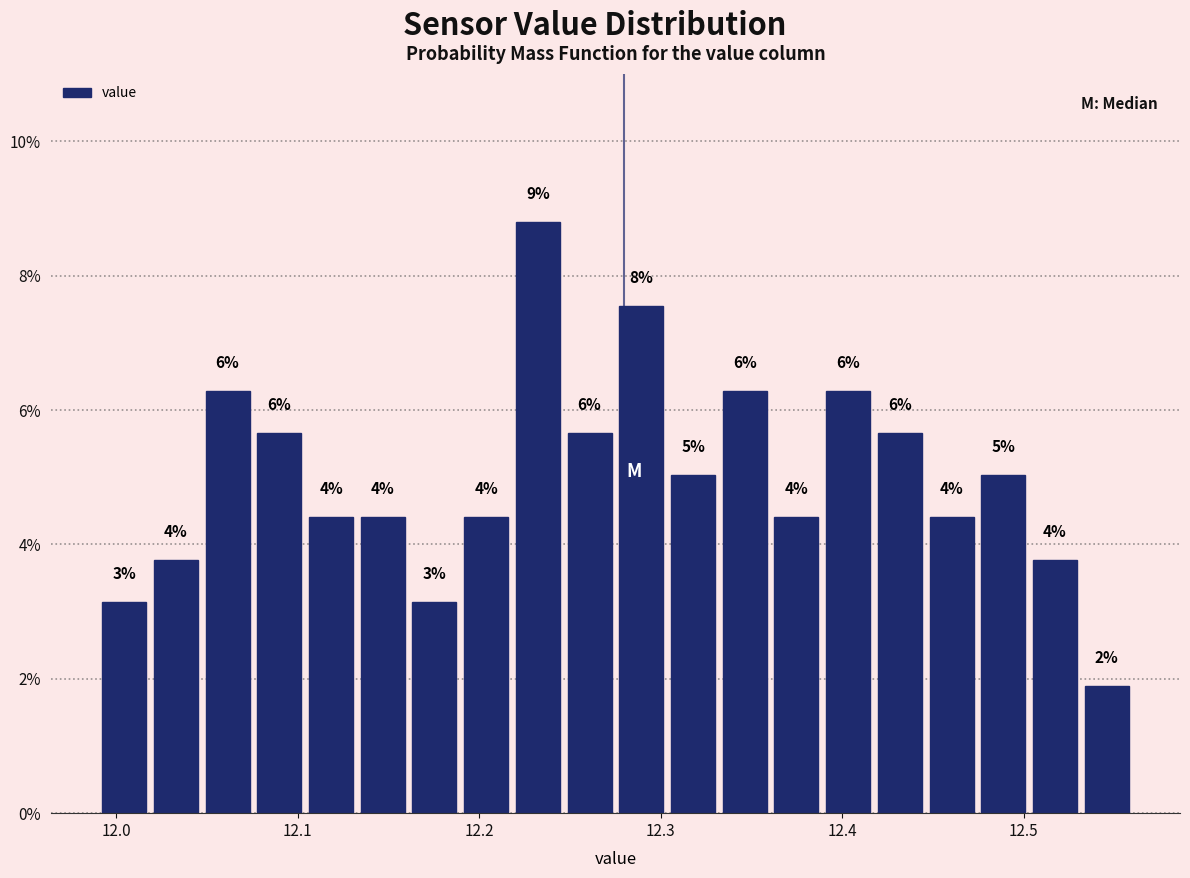

Around what value on the x-axis is the tallest bar? Give the approximate position of its centre, as read against the axis.

12.23